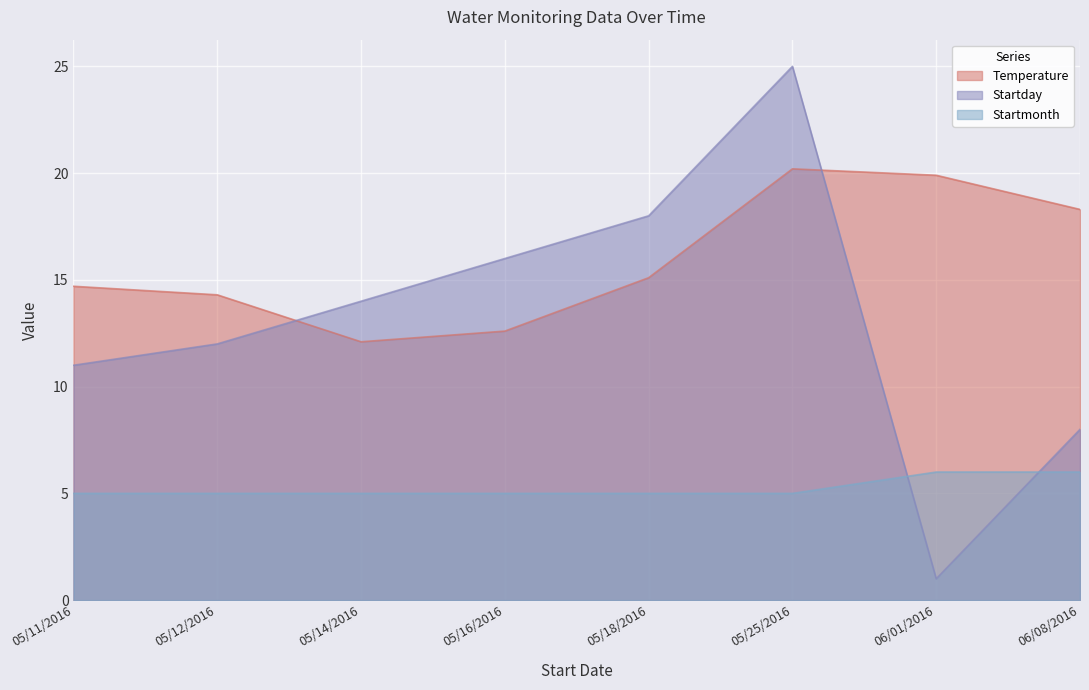

List the labels in order of Startday value, largest first.

05/25/2016, 05/18/2016, 05/16/2016, 05/14/2016, 05/12/2016, 05/11/2016, 06/08/2016, 06/01/2016